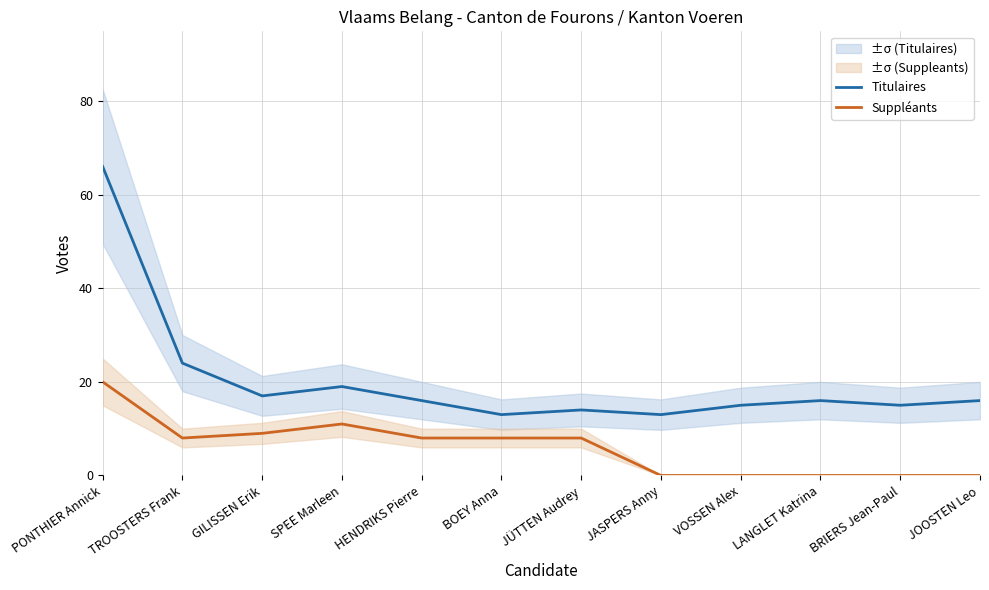

True or false: Suppléants has a value of 8 at VOSSEN Alex.

False